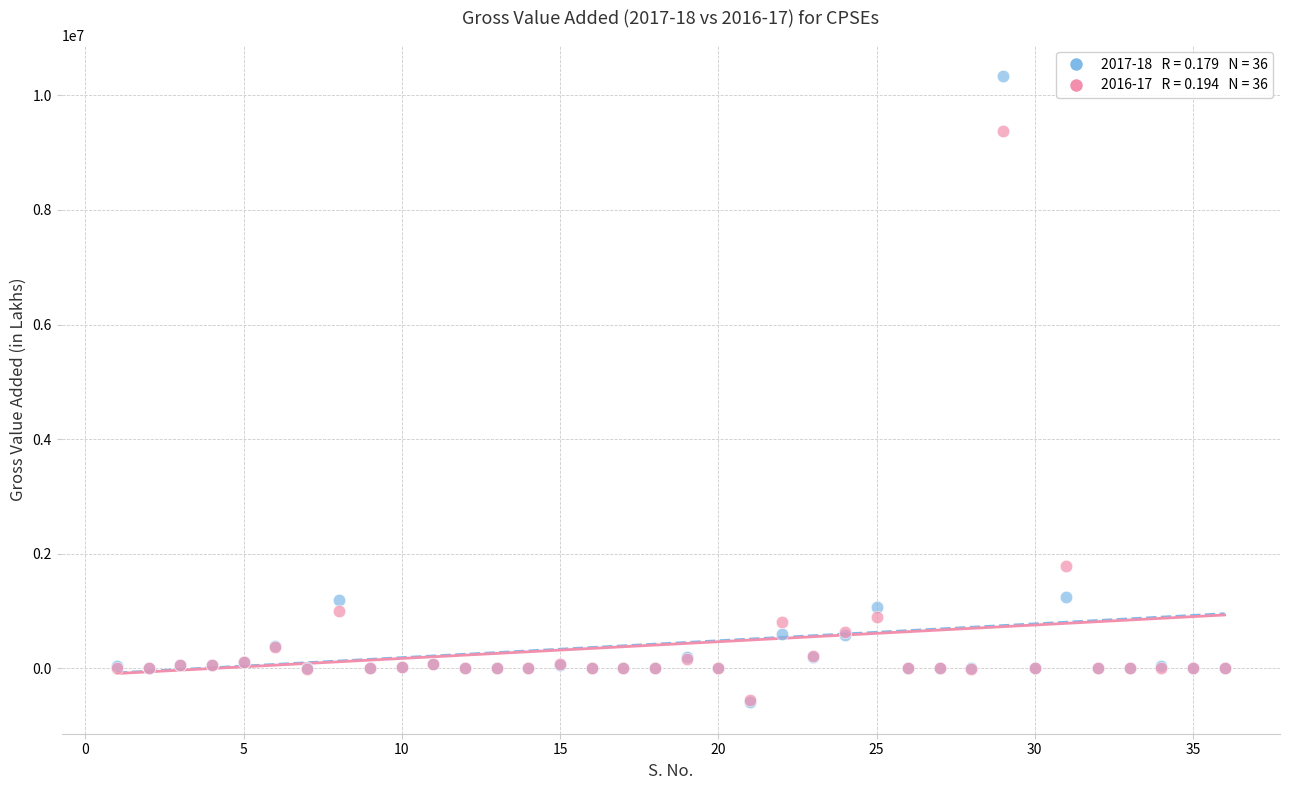

Across all series, what Y value is closest to 4867594?

1779089